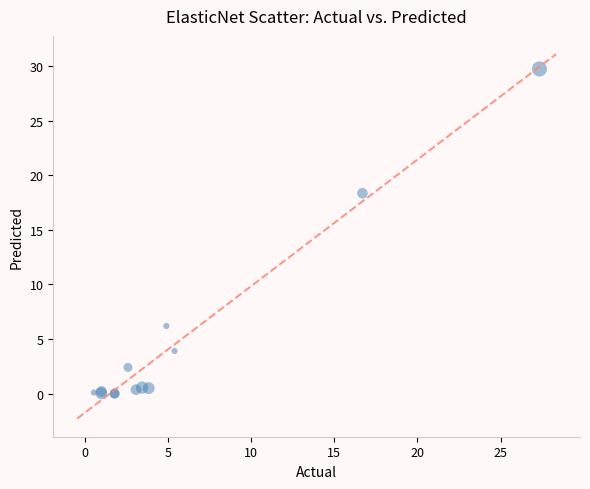

What Y value in the scatter plot is closest to 14?

18.4